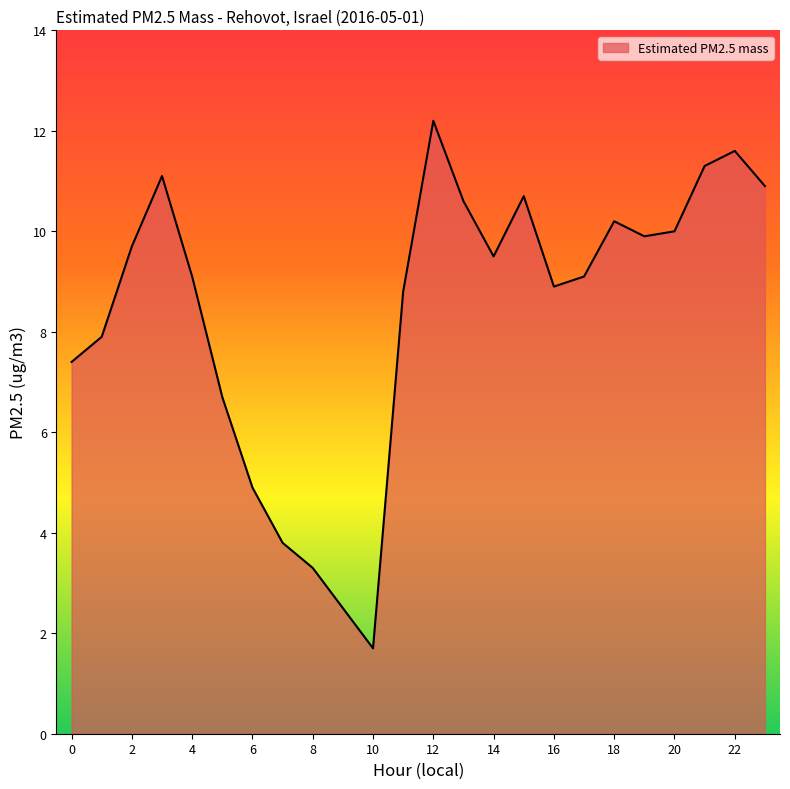

What is the minimum value shown in the chart?

1.7